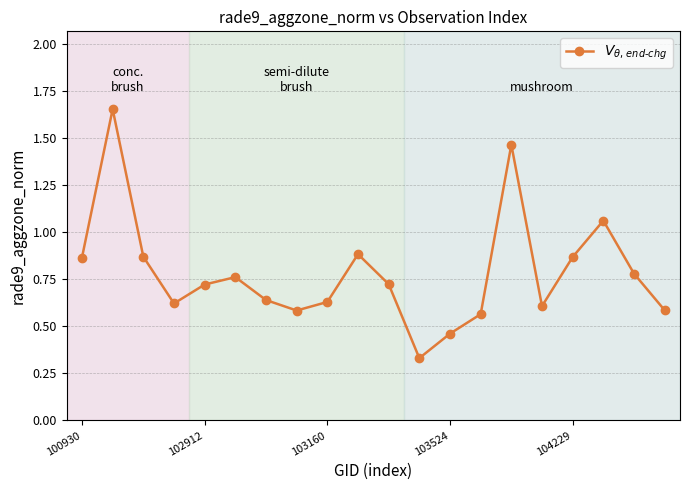

How many points are higher than both their immediate neighbors (excluding endpoints)?

5